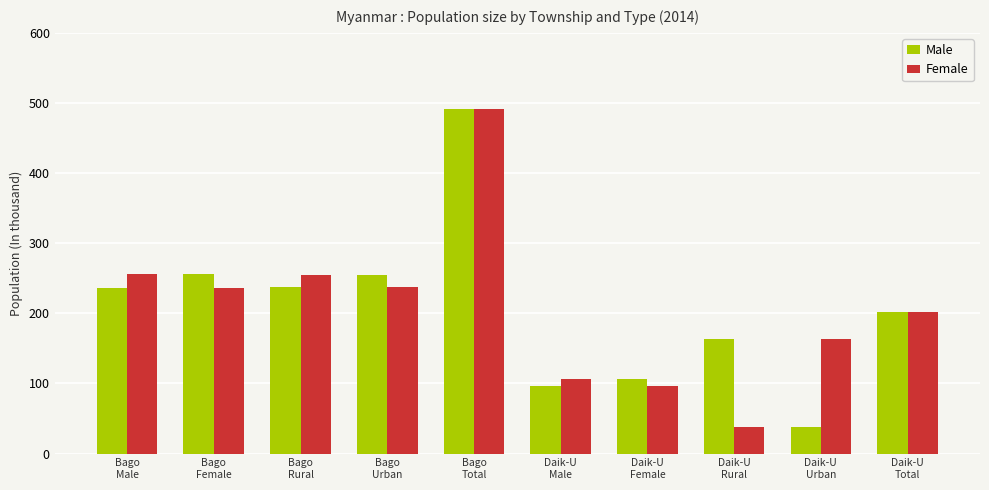

What is the difference between the highest and lowest values at Bago
Female?

20.4